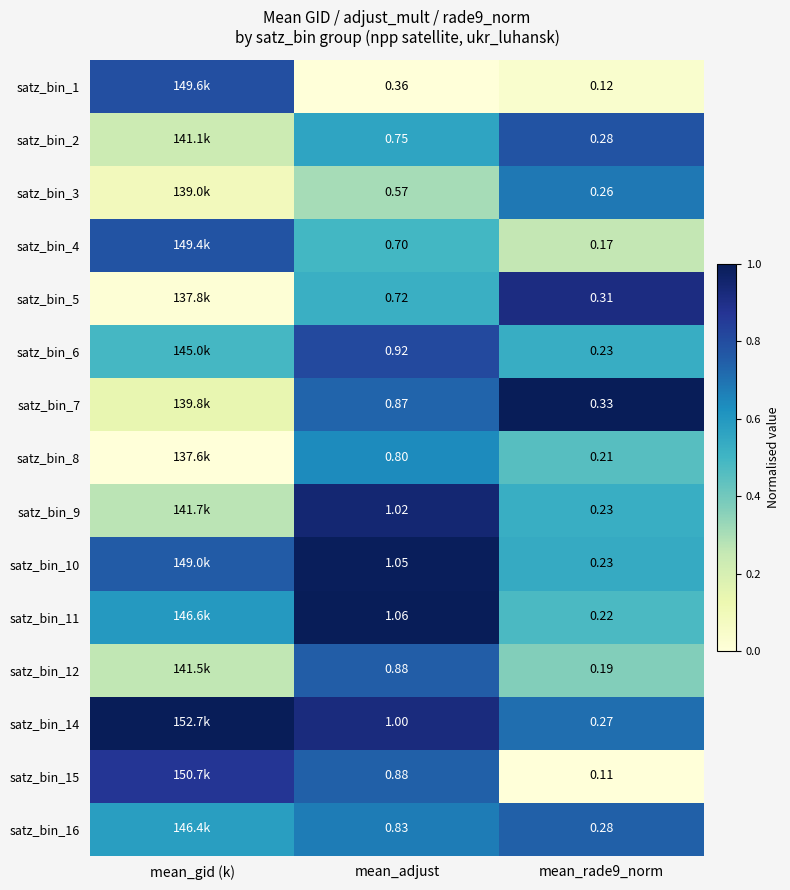

Is the value of satz_bin_3 at mean_rade9_norm greater than the value of satz_bin_1 at mean_adjust?

No